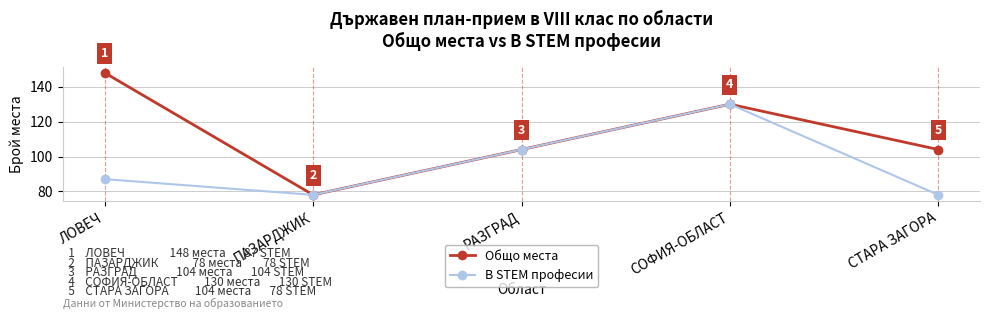

Is this an area chart (filled region under the line)?

No